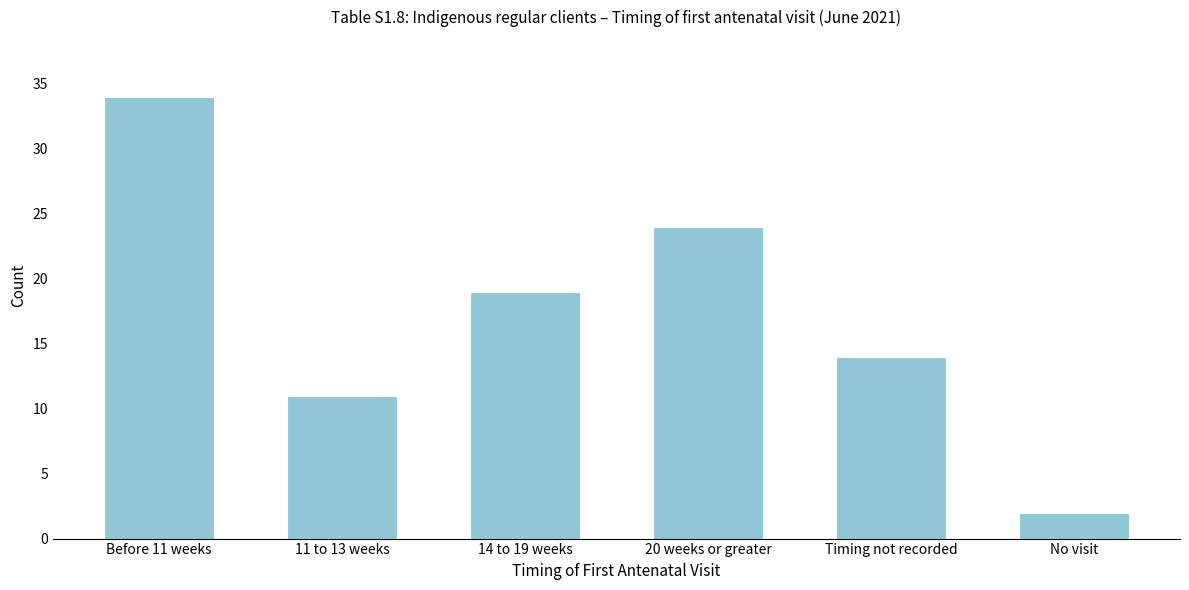

Reading right to left, list all the values displayed in this chart.

No visit=2	Timing not recorded=14	20 weeks or greater=24	14 to 19 weeks=19	11 to 13 weeks=11	Before 11 weeks=34